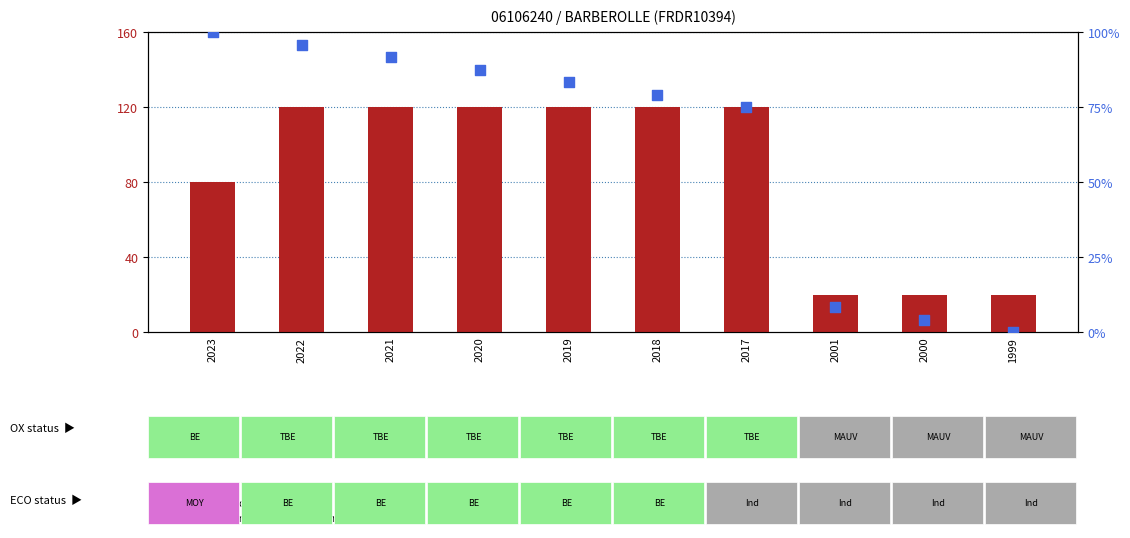

At how many categories does at least one series exceed 119?

6